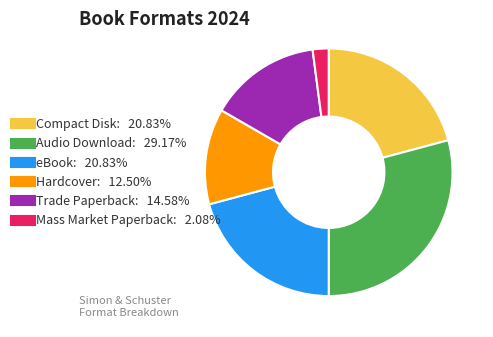

Which has a higher value, Trade Paperback or Audio Download?

Audio Download